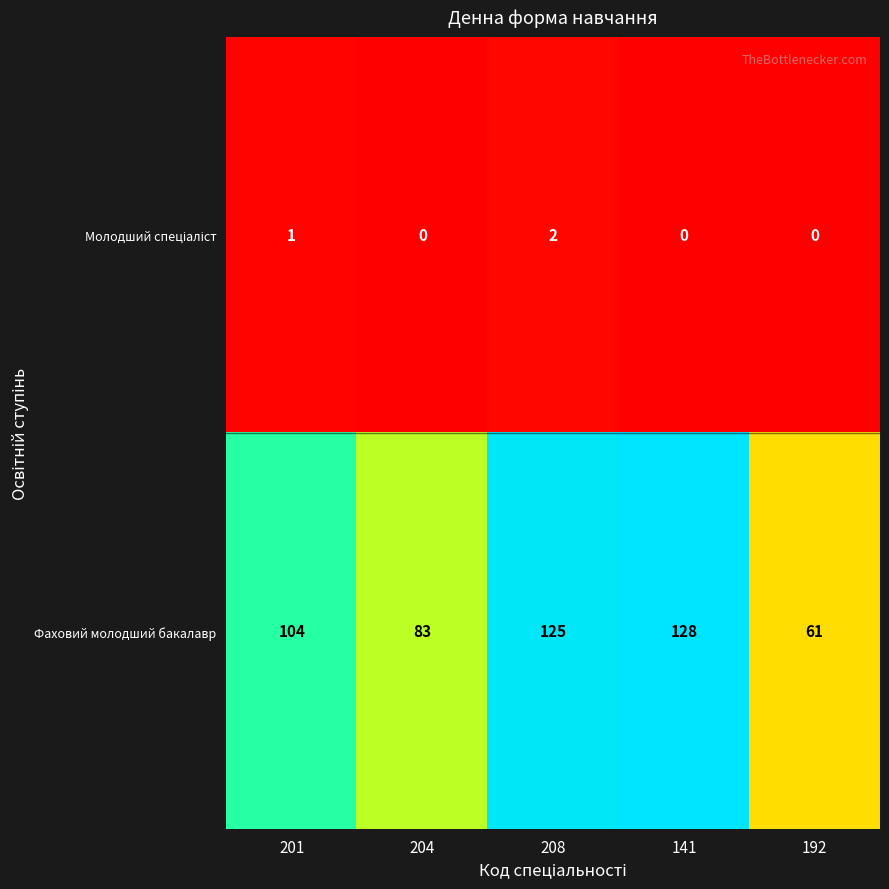

The value of Фаховий молодший бакалавр at 208 is 85. True or false?

False